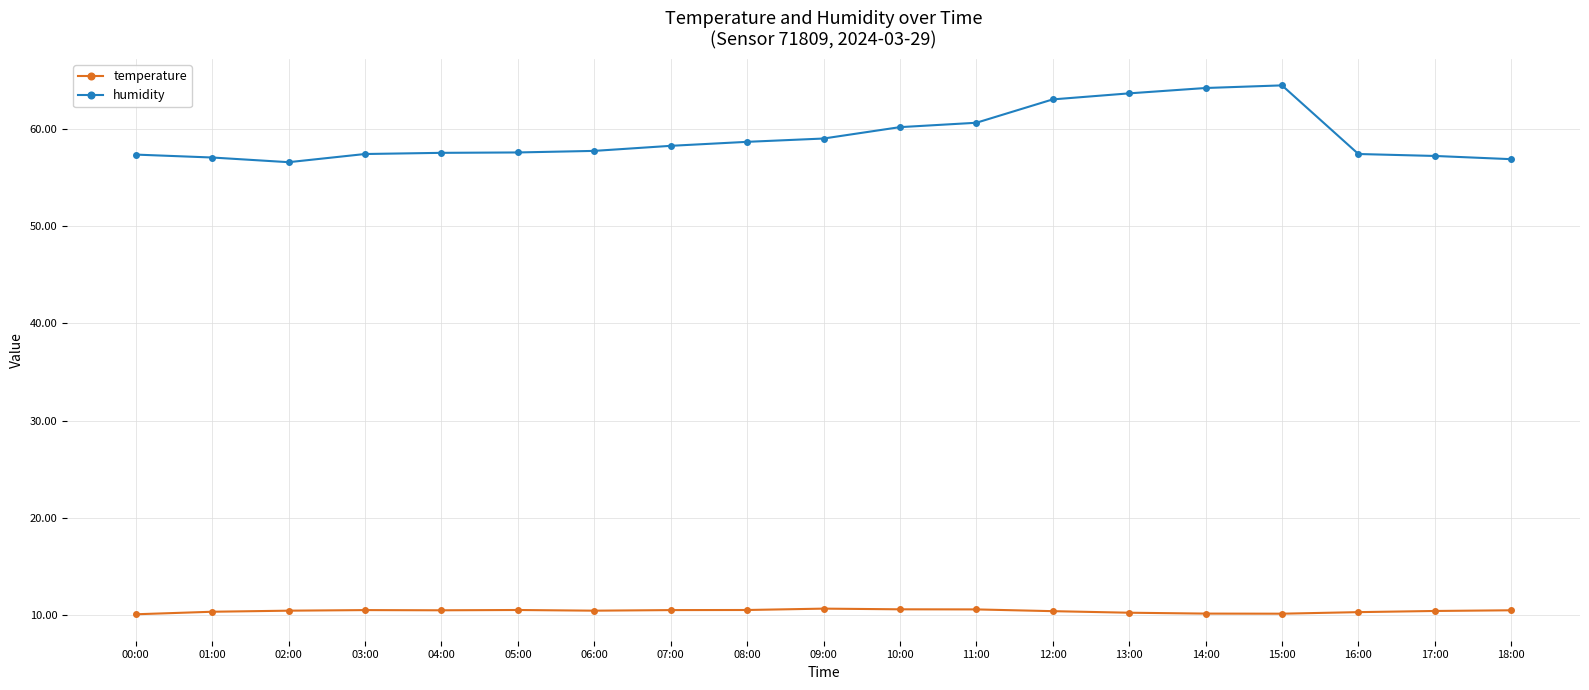

The temperature series shows 18.2 at 14:00. True or false?

False